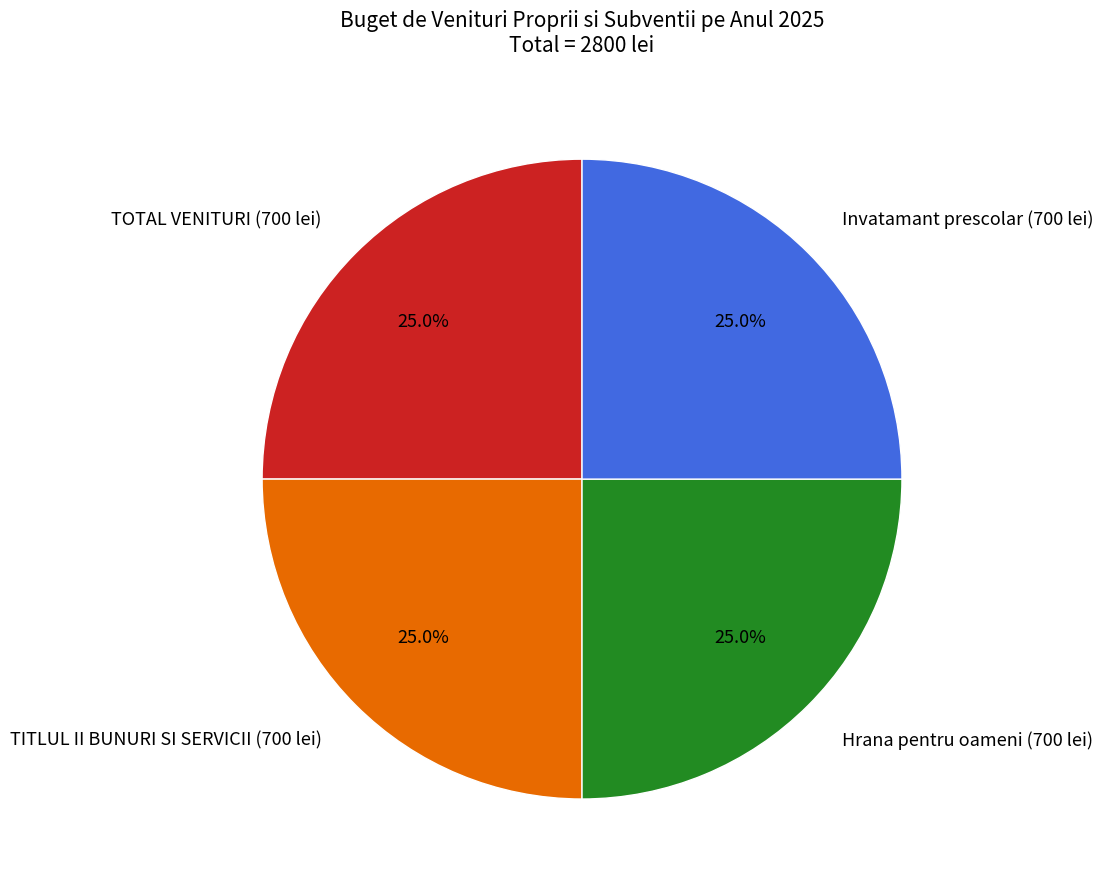

How much of the chart is everything except TITLUL II BUNURI SI SERVICII (700 lei)?

75.0%